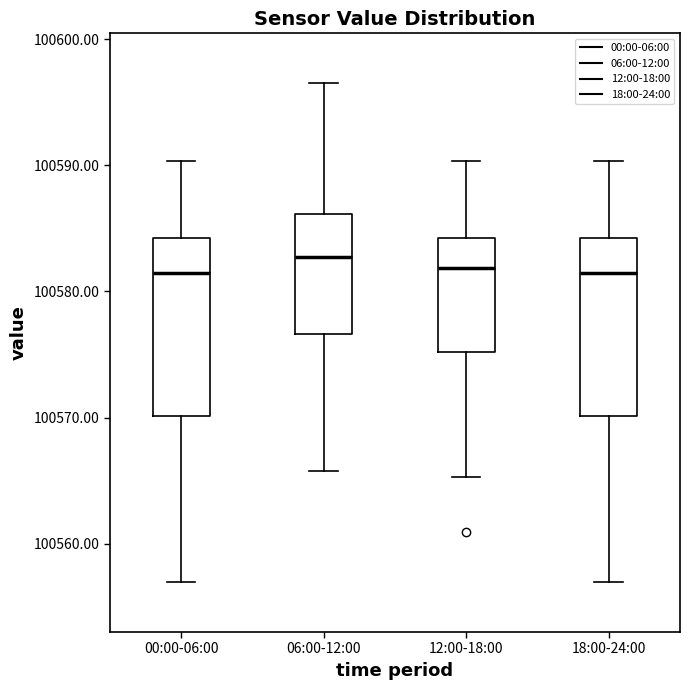

Reading left to right, read every box against the y-axis: the position of its median line, the range the box covers, and the ends of its whiskers. The values are not printed on the chart, so give them approximately, as read against the axis.

00:00-06:00: median 100581, box 100570 to 100584, whiskers 100557 to 100590
06:00-12:00: median 100583, box 100577 to 100586, whiskers 100566 to 100597
12:00-18:00: median 100582, box 100575 to 100584, whiskers 100565 to 100590
18:00-24:00: median 100581, box 100570 to 100584, whiskers 100557 to 100590